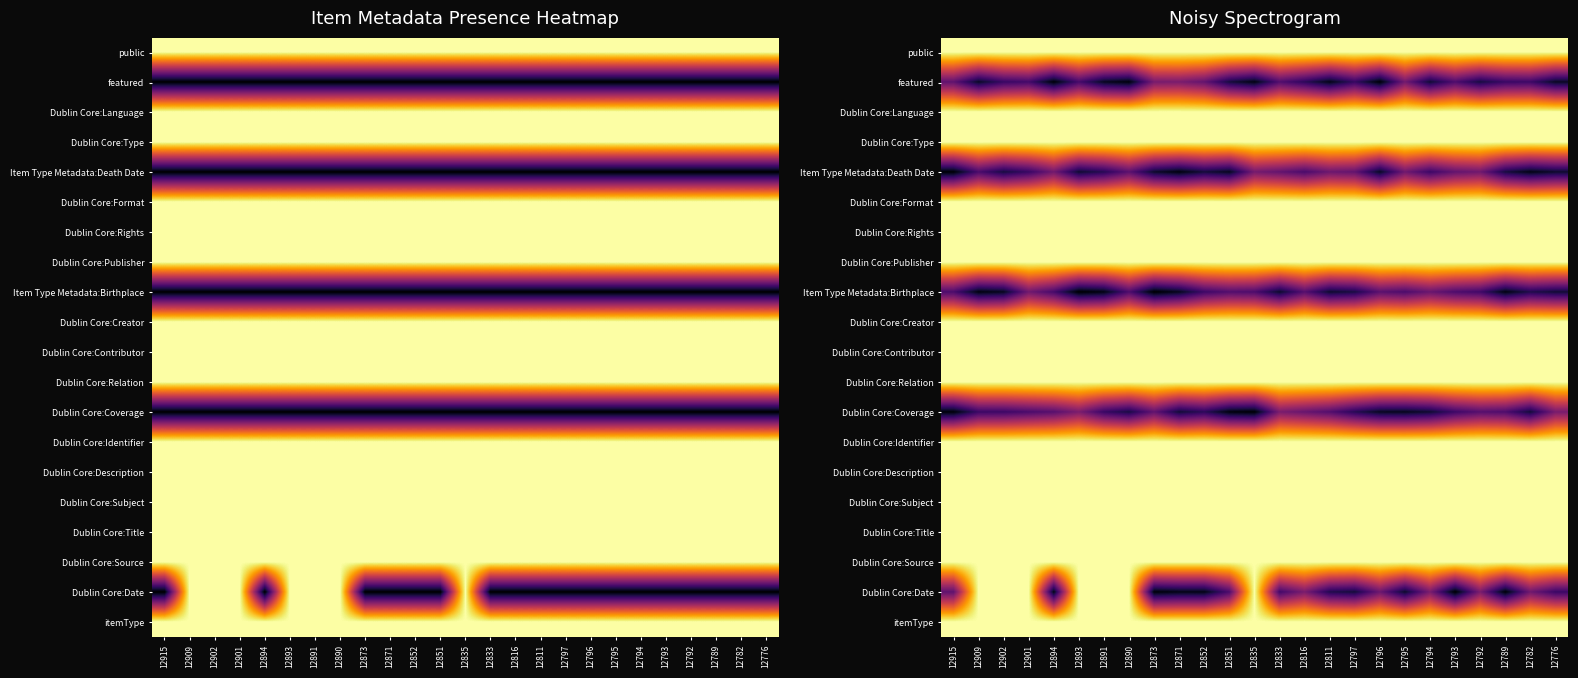

The Dublin Core:Contributor series shows 0.5 at 12891. True or false?

False